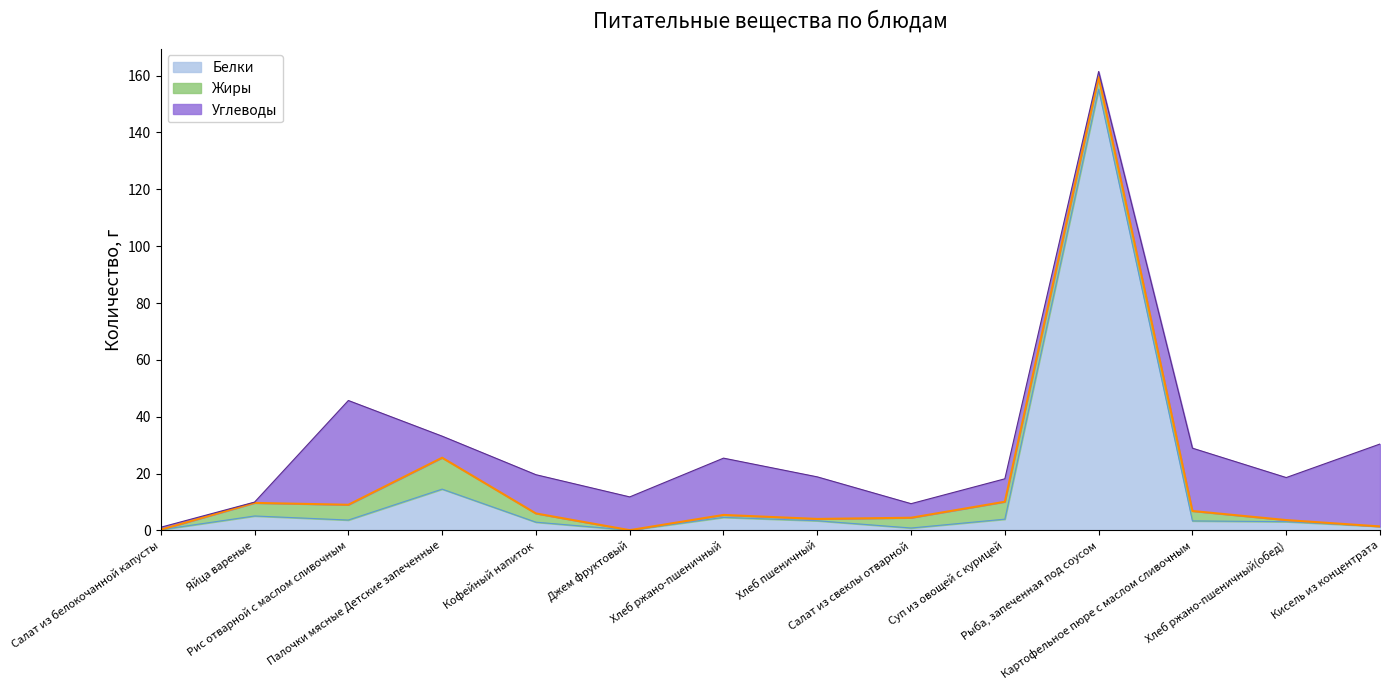

How many lines are shown in the chart?

3